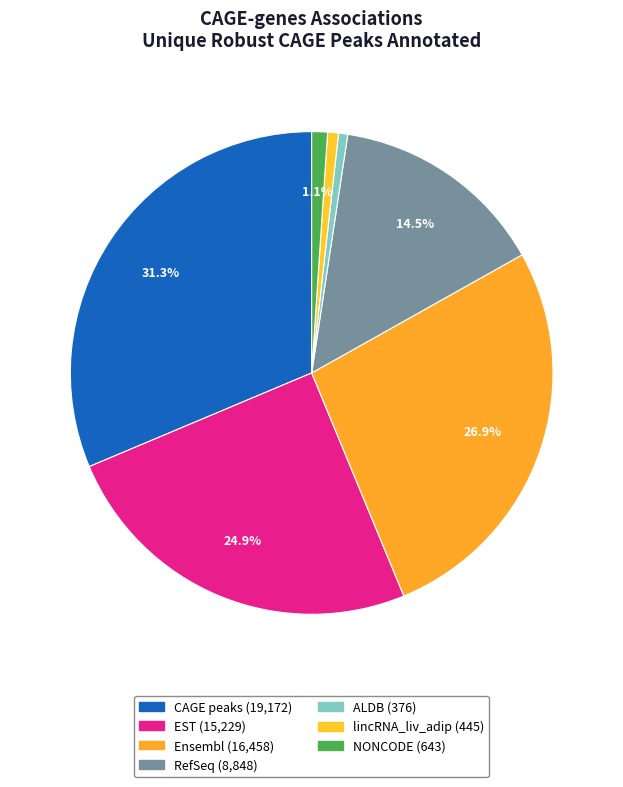

Is RefSeq the majority of the pie?

No